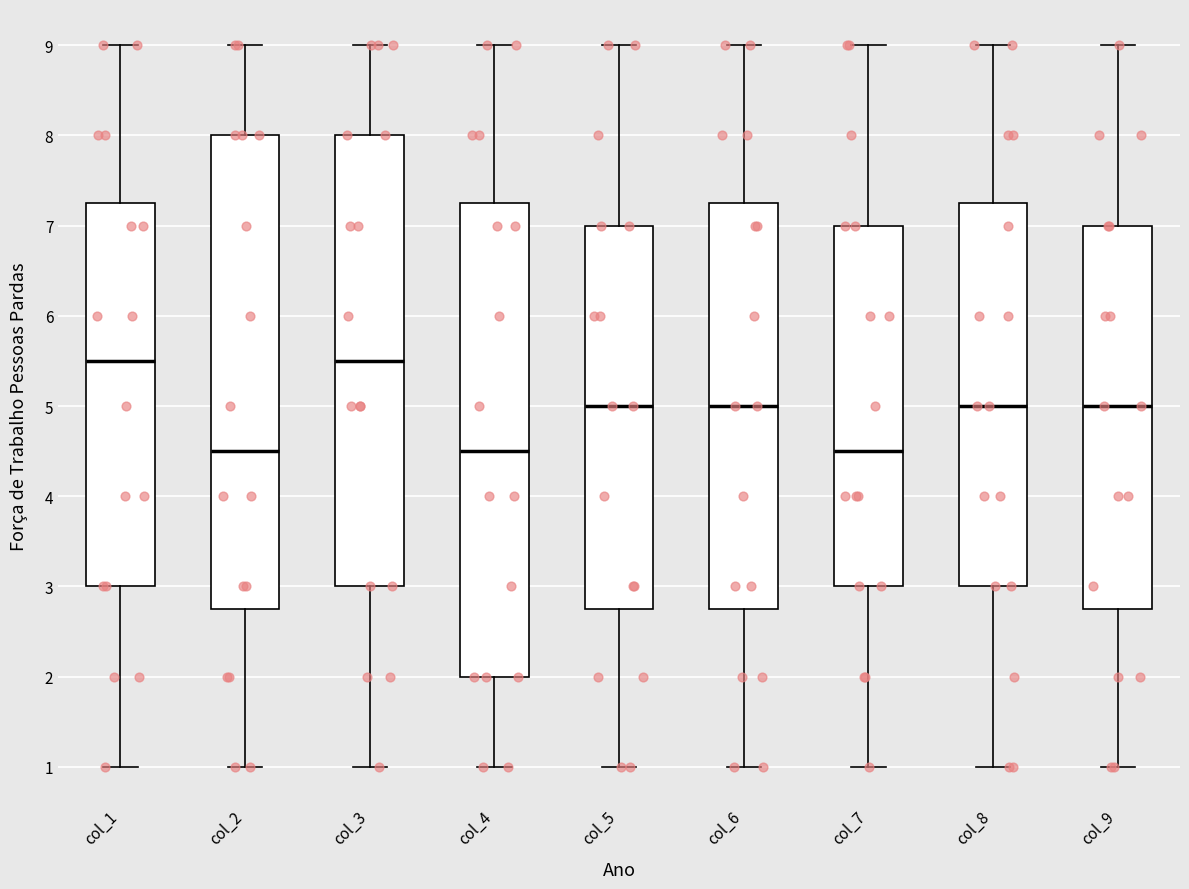

Where is the lower edge of the box for col_9 on the y-axis? The values are not printed on the chart, so give them approximately, as read against the axis.

2.8